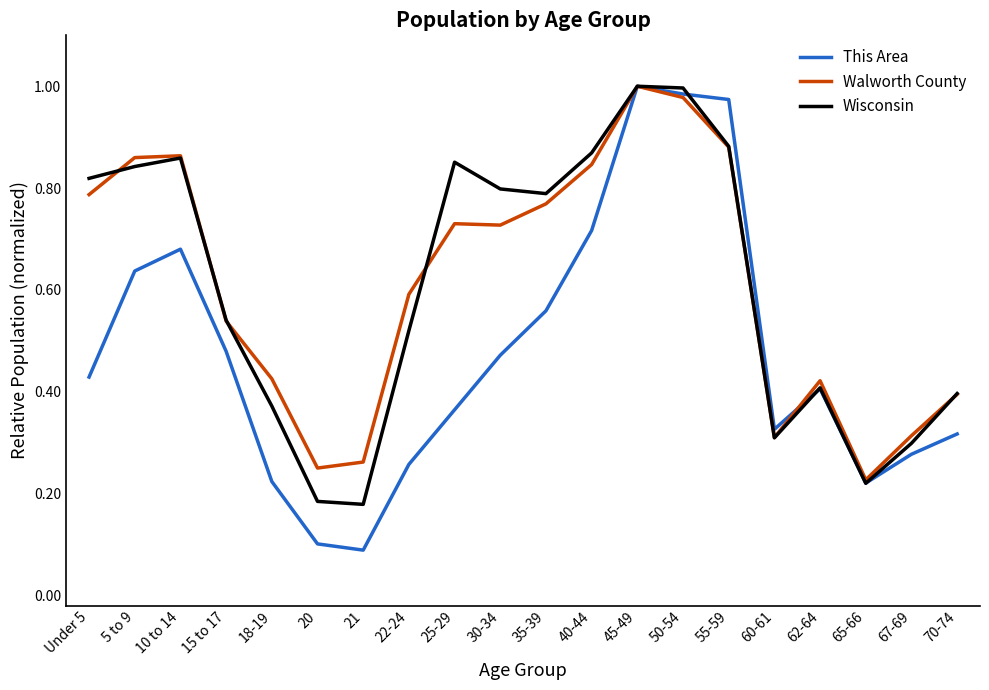

What is the sum of the Wisconsin values at 70-74 and 10 to 14?

1.3